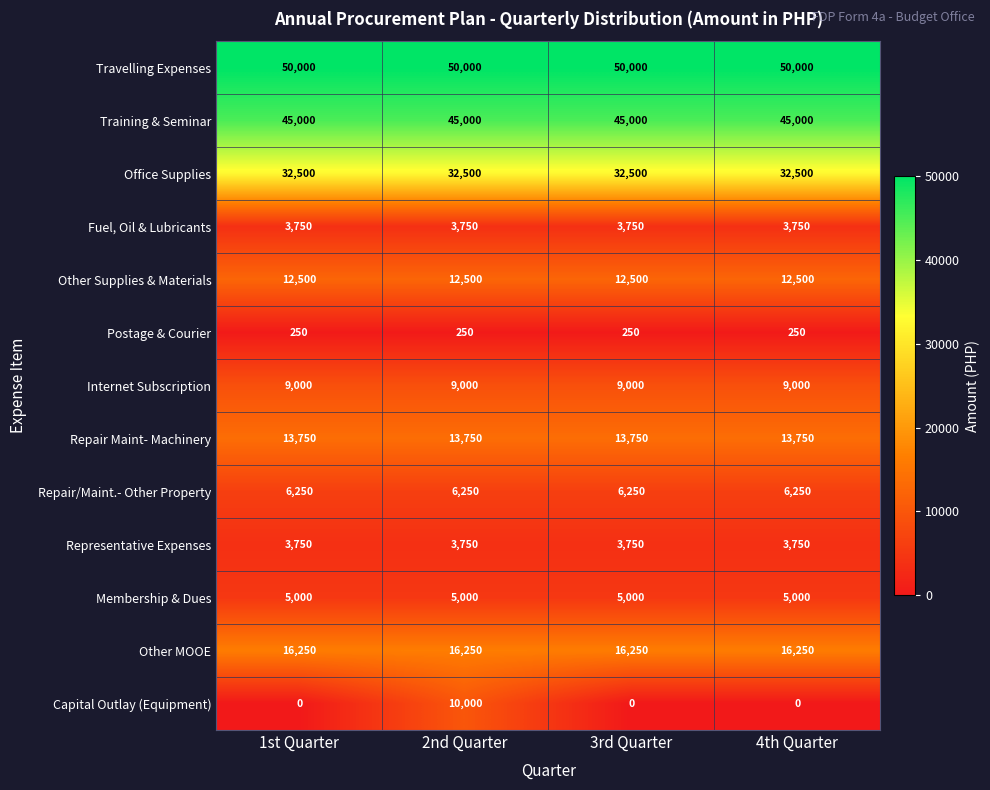

What is the difference between the highest and lowest values at 1st Quarter?

50000